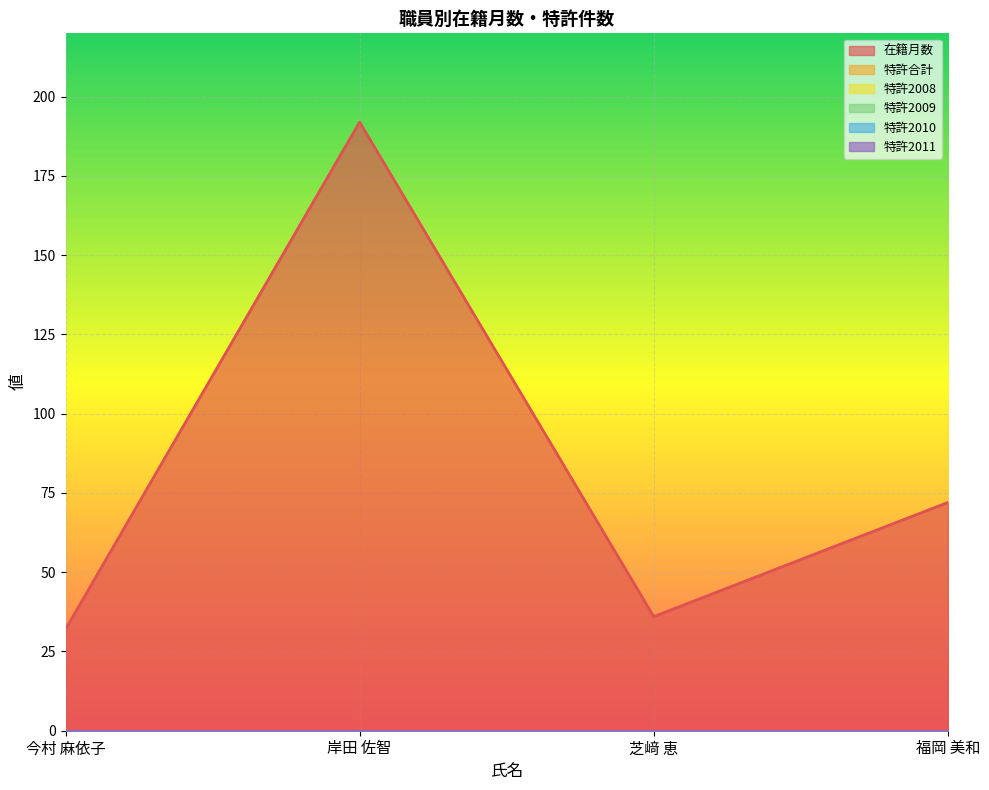

The 特許2011 series shows 0 at 岸田 佐智. True or false?

True